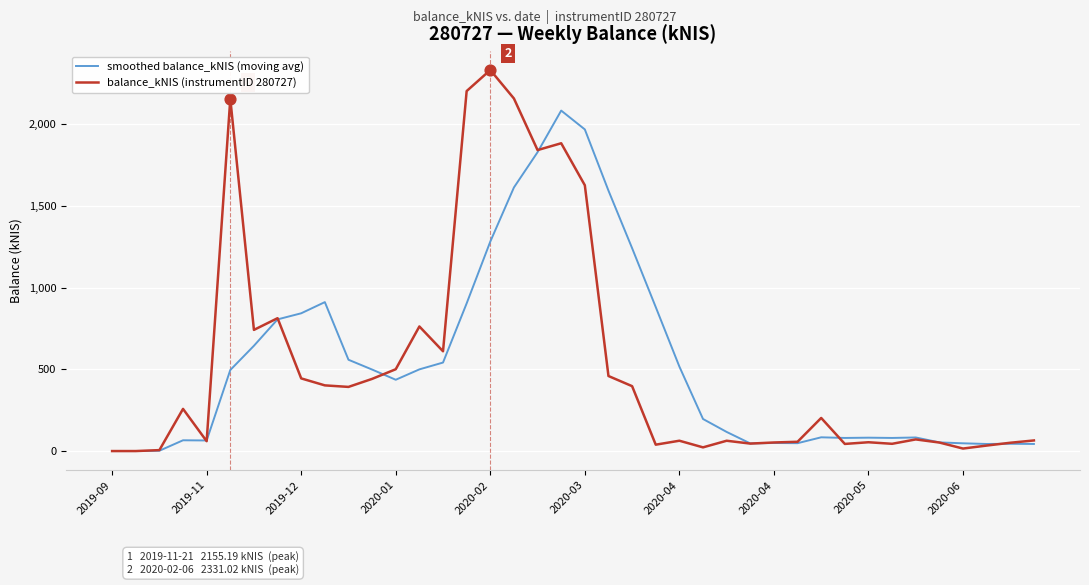

Which series has the largest range (max minus min)?

balance_kNIS (instrumentID 280727)